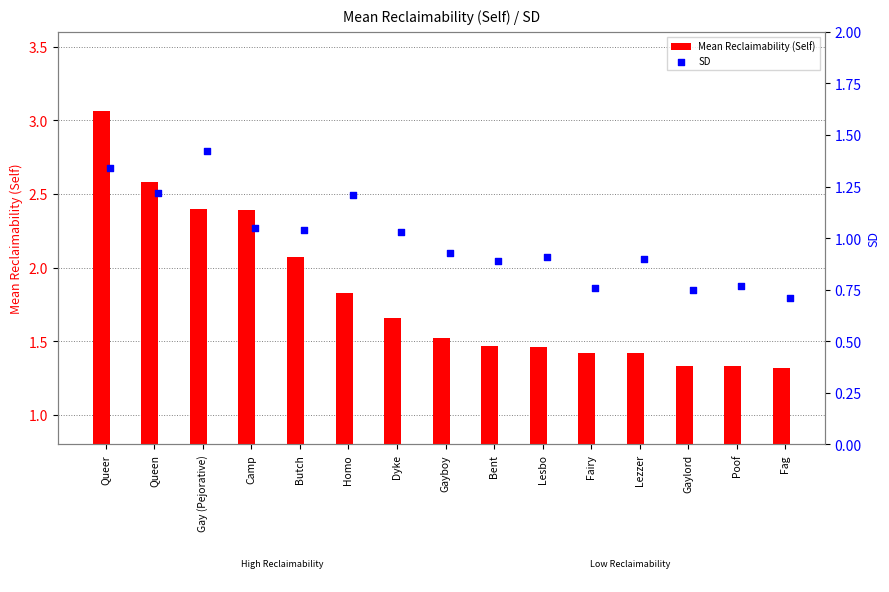

Which series has the largest total across all categories?

Mean Reclaimability (Self)